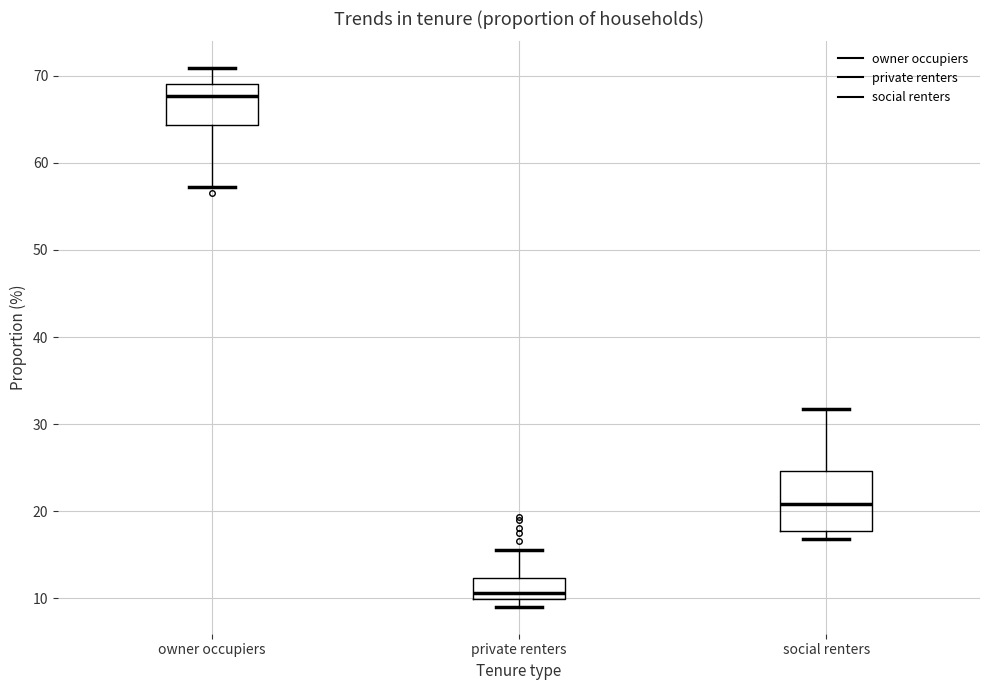

Which box is the tallest, from its lower edge to its upper edge?

social renters